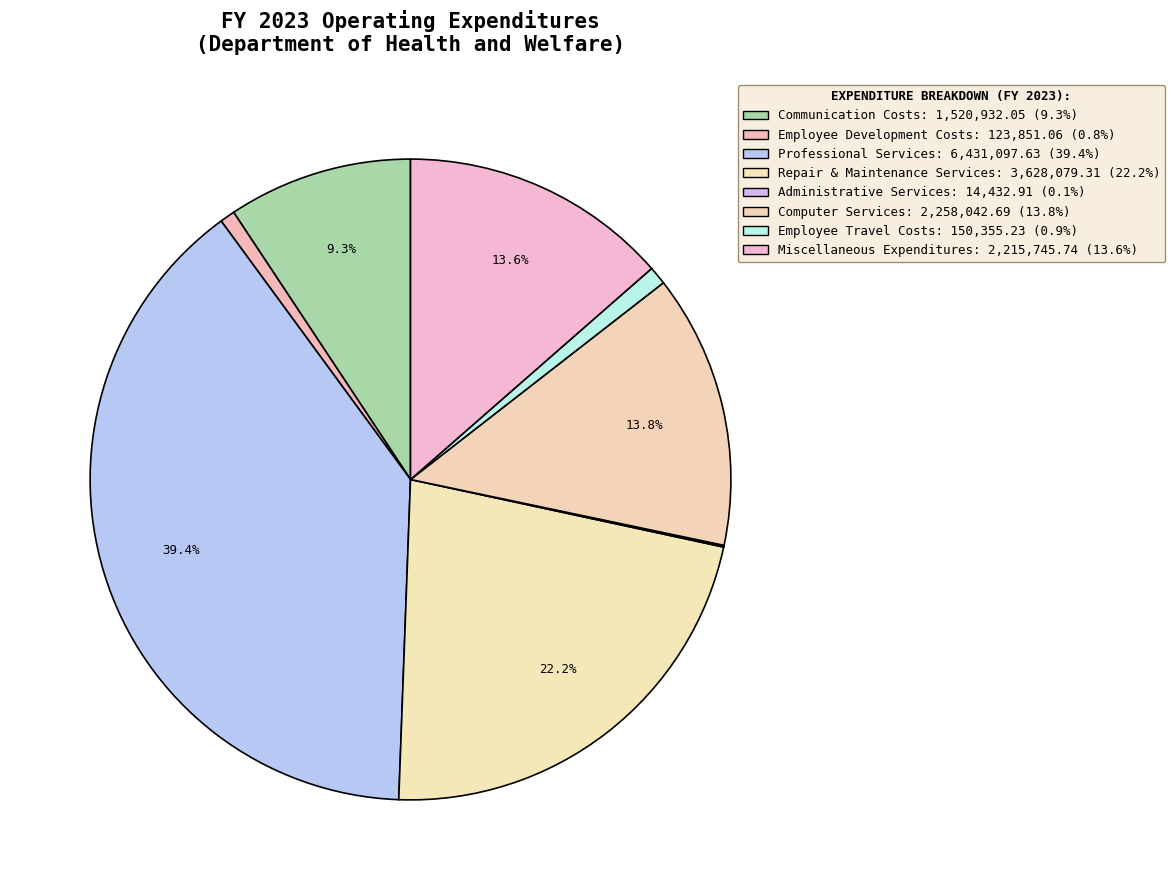

Rank the categories by value from highest to lowest.

Professional Services, Repair & Maintenance Services, Computer Services, Miscellaneous Expenditures, Communication Costs, Employee Travel Costs, Employee Development Costs, Administrative Services